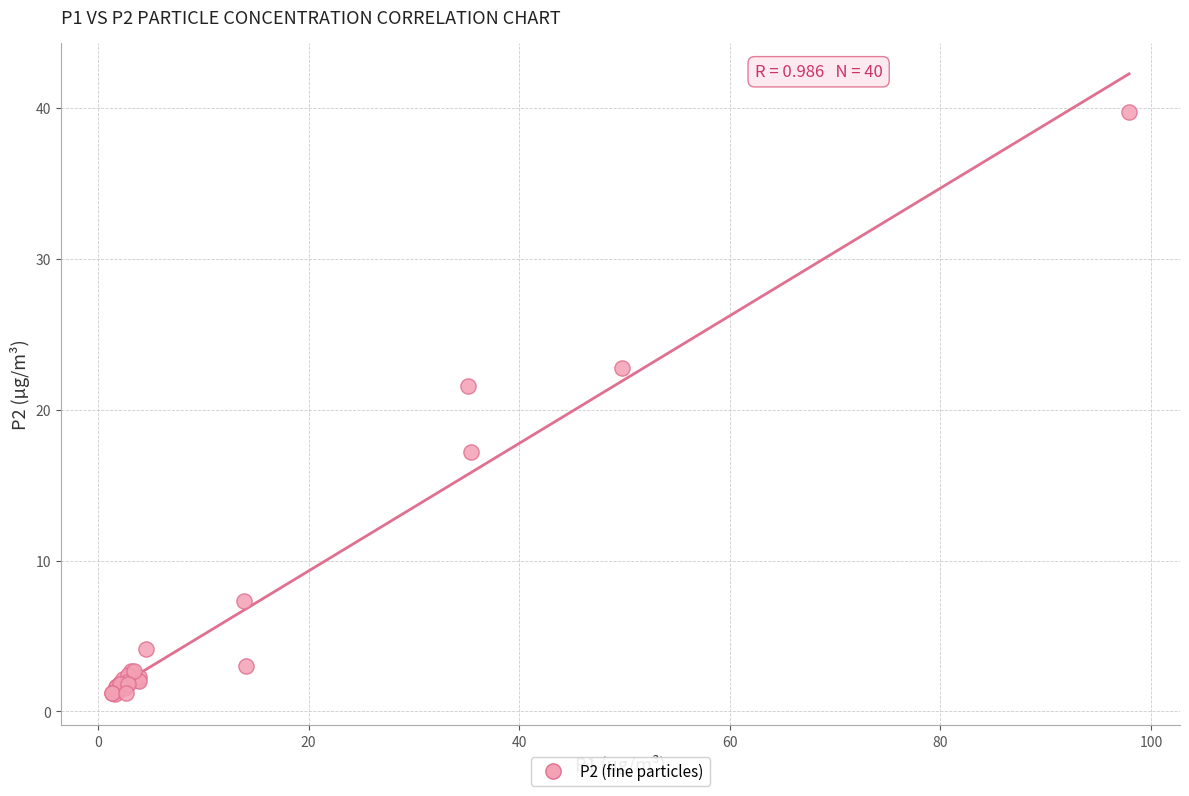

What Y value in the scatter plot is closest to 20?

21.6